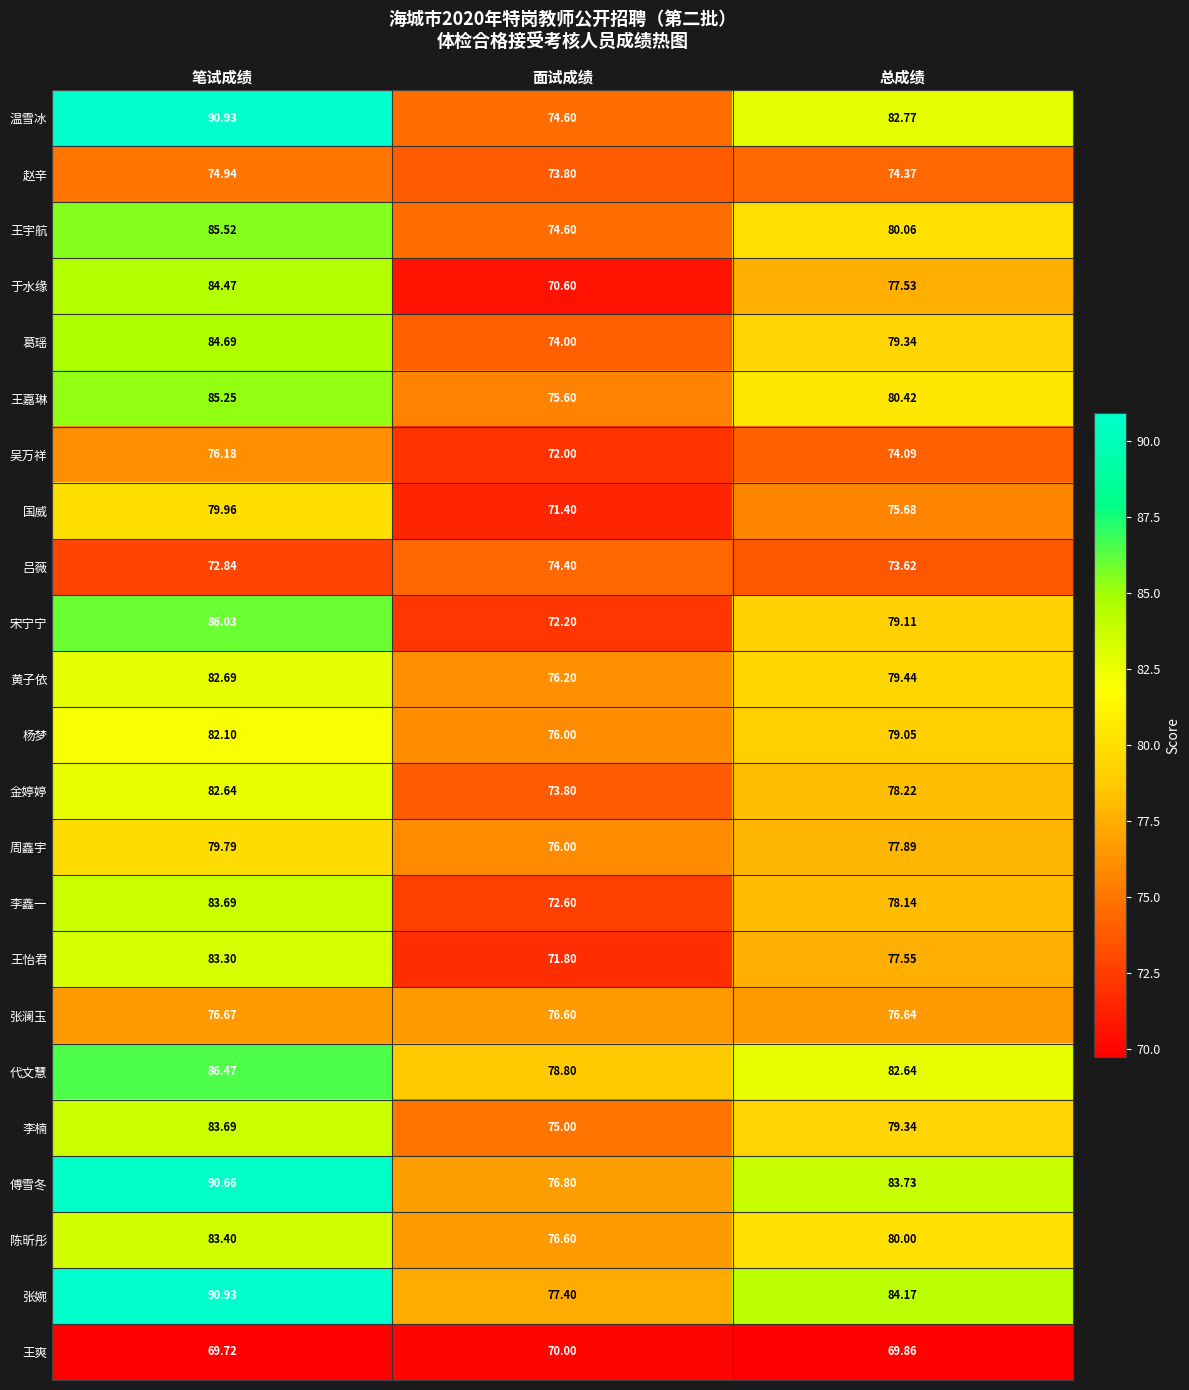

Which series has the largest total across all categories?

张婉